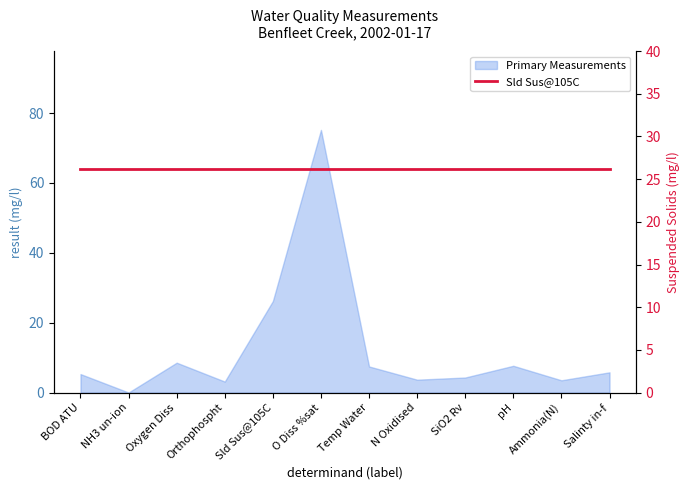

The chart shows a value of 8.6 at Oxygen Diss. True or false?

True